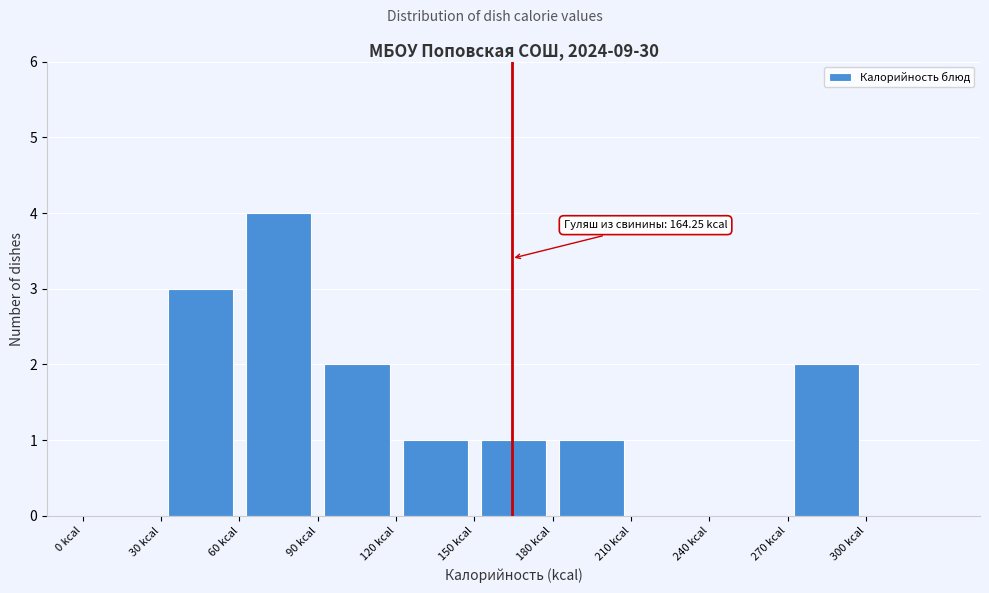

Which range on the x-axis has the tallest bar?

60 to 90